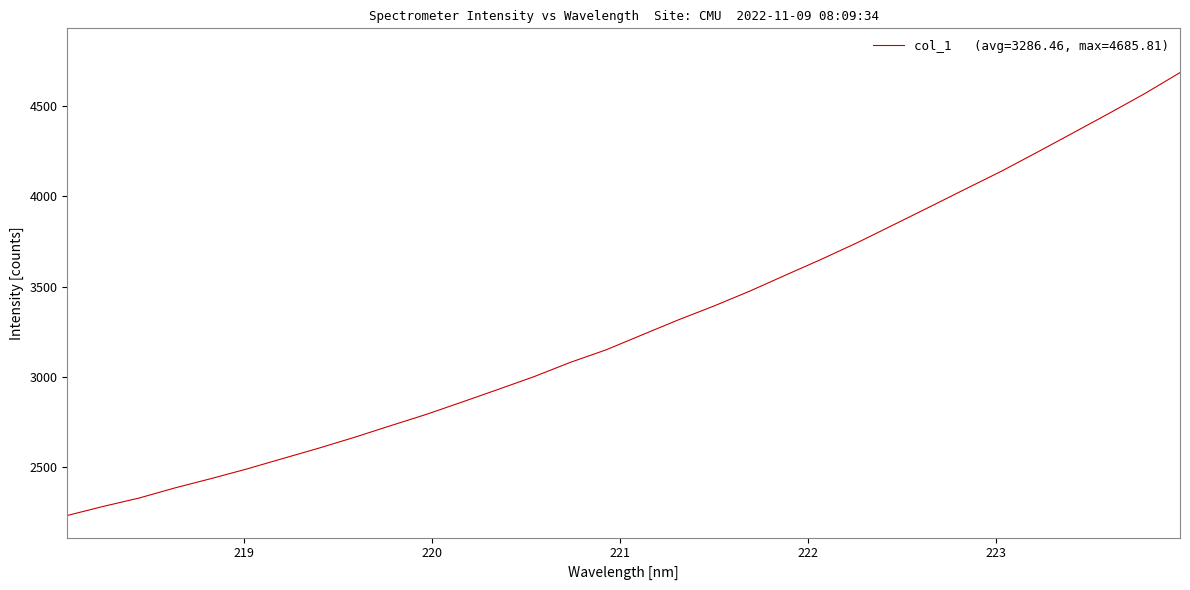

What is the difference between the maximum and minimum values?

2453.0